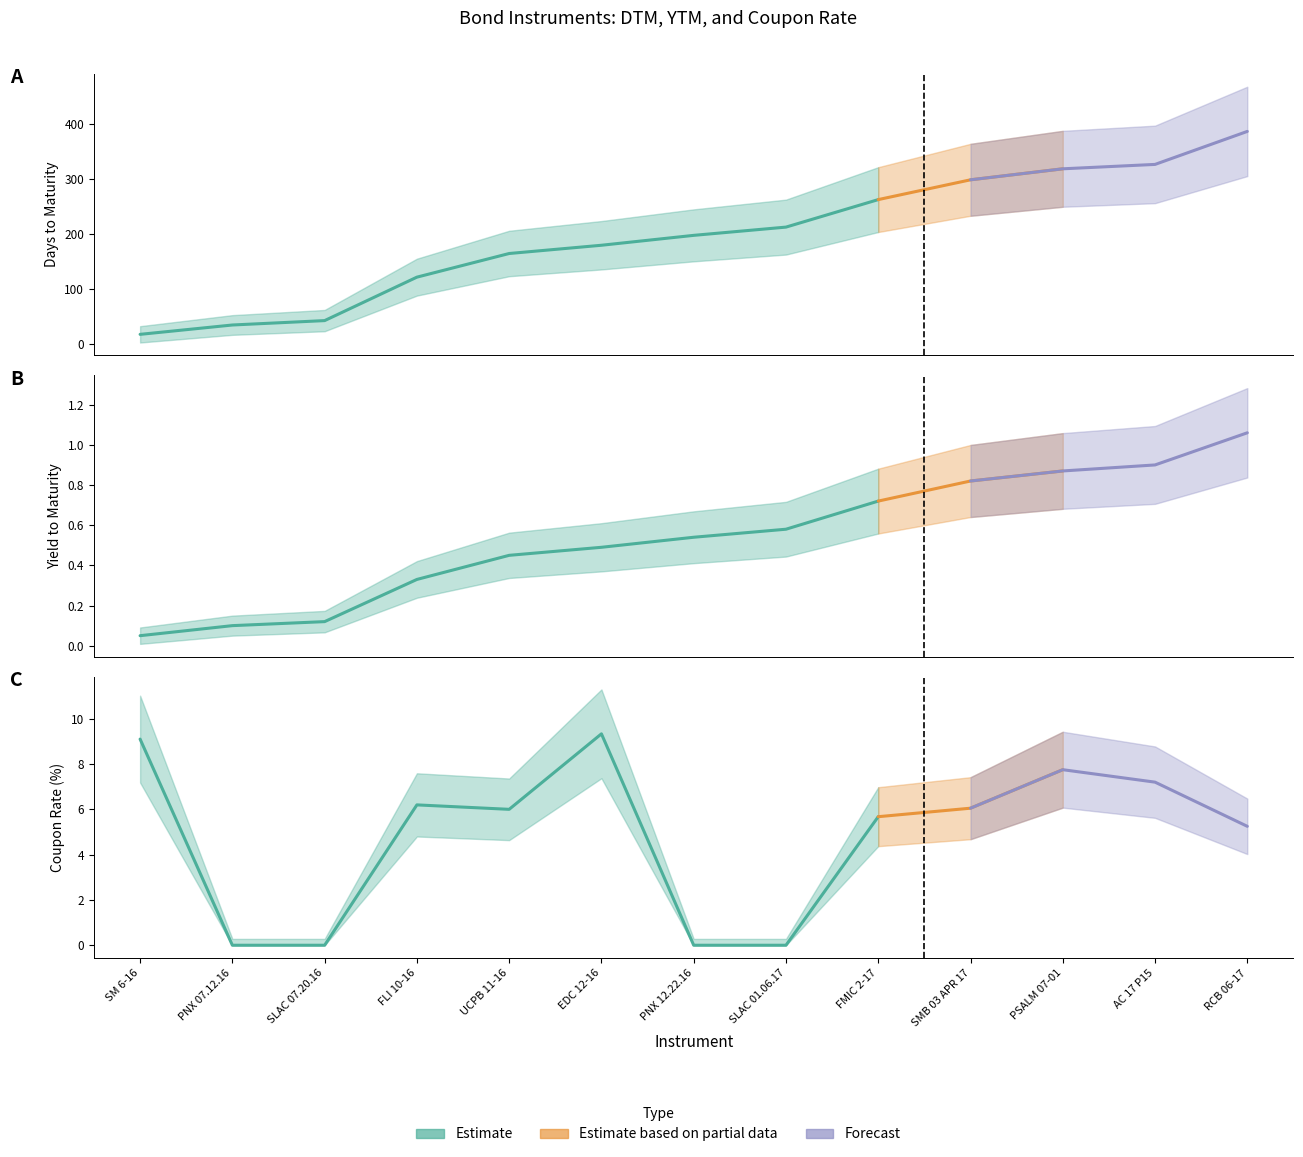

After their last crossing, which series has the higher values: Coupon Rate or YTM?

Coupon Rate